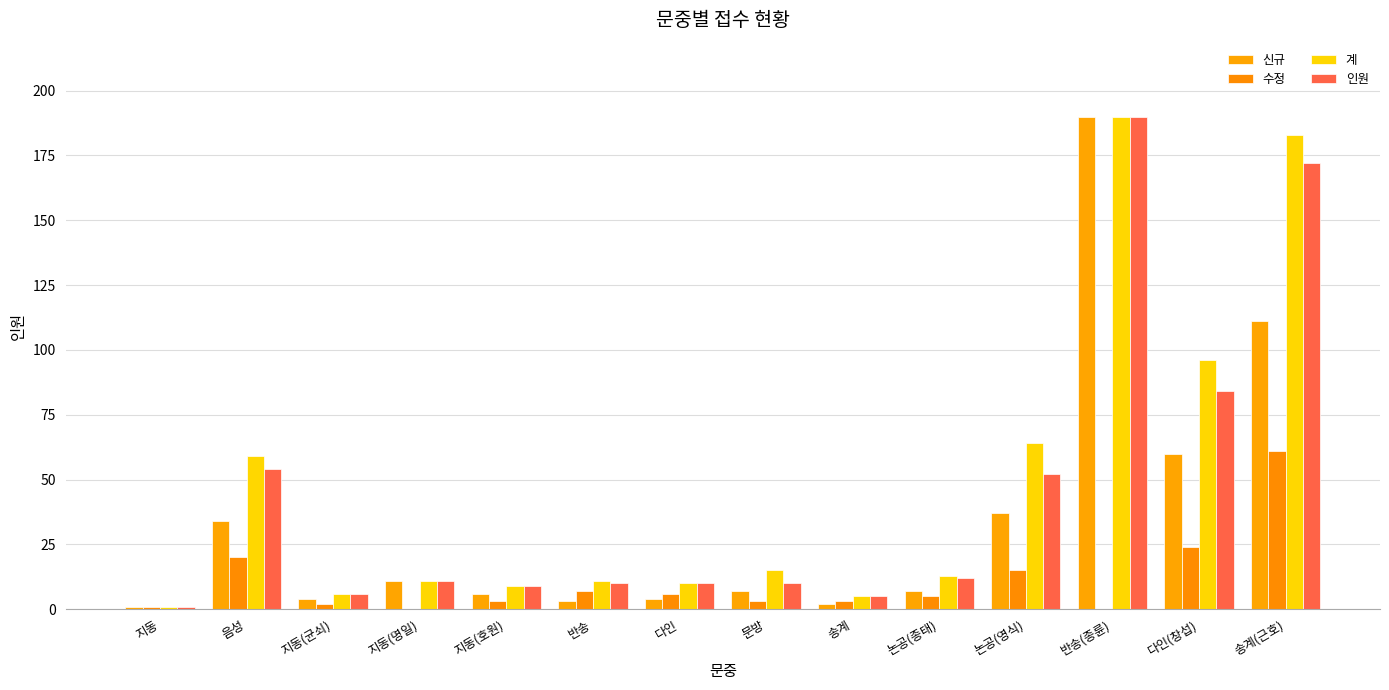

What is the sum of all 인원 values?

626